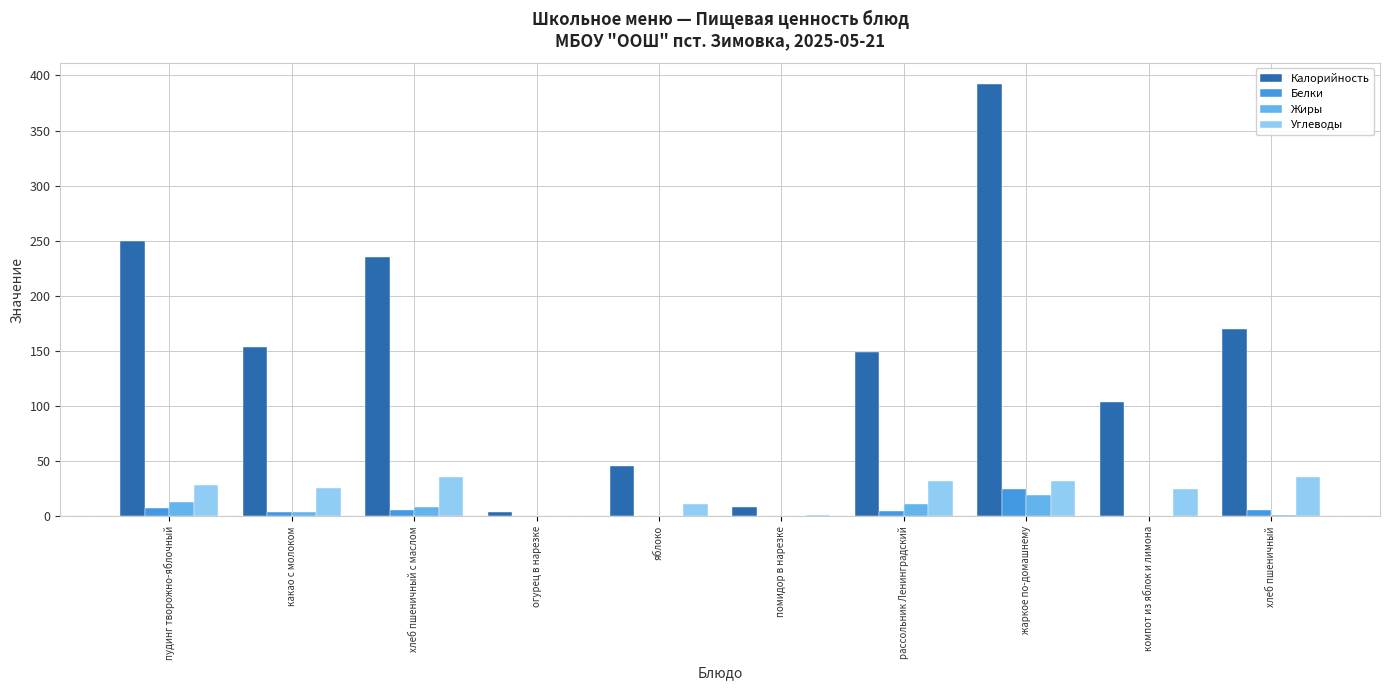

The value of Калорийность at хлеб пшеничный с маслом is 383.3. True or false?

False